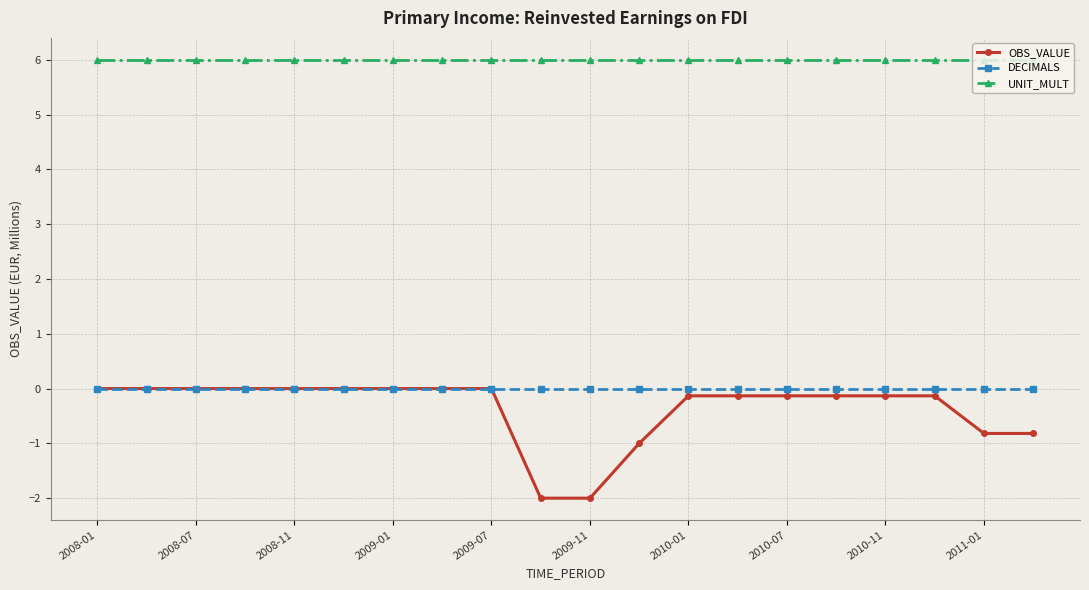

True or false: OBS_VALUE and UNIT_MULT cross at least once.

False